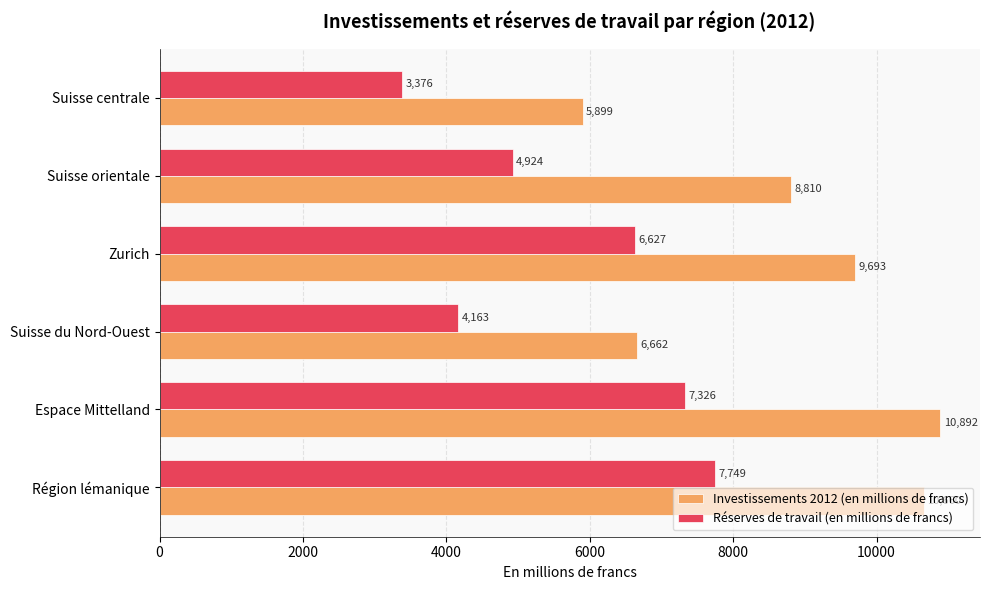

Which series has the largest total across all categories?

Investissements 2012 (en millions de francs)